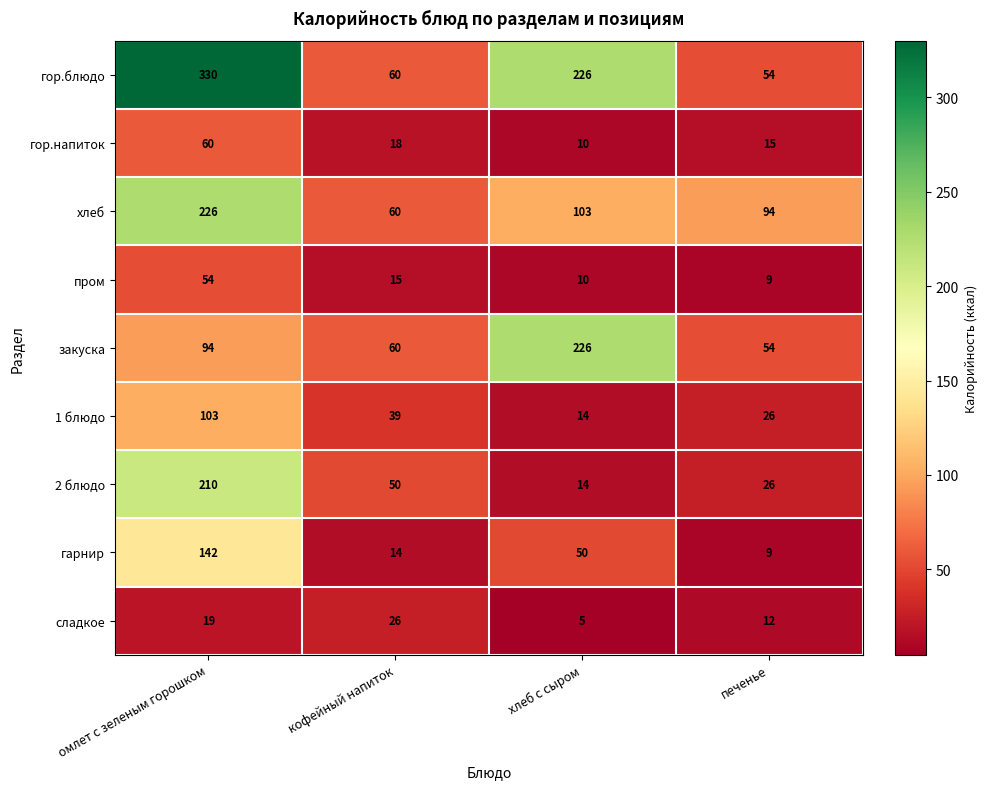

At which category does the chart reach its peak across all series?

омлет с зеленым горошком